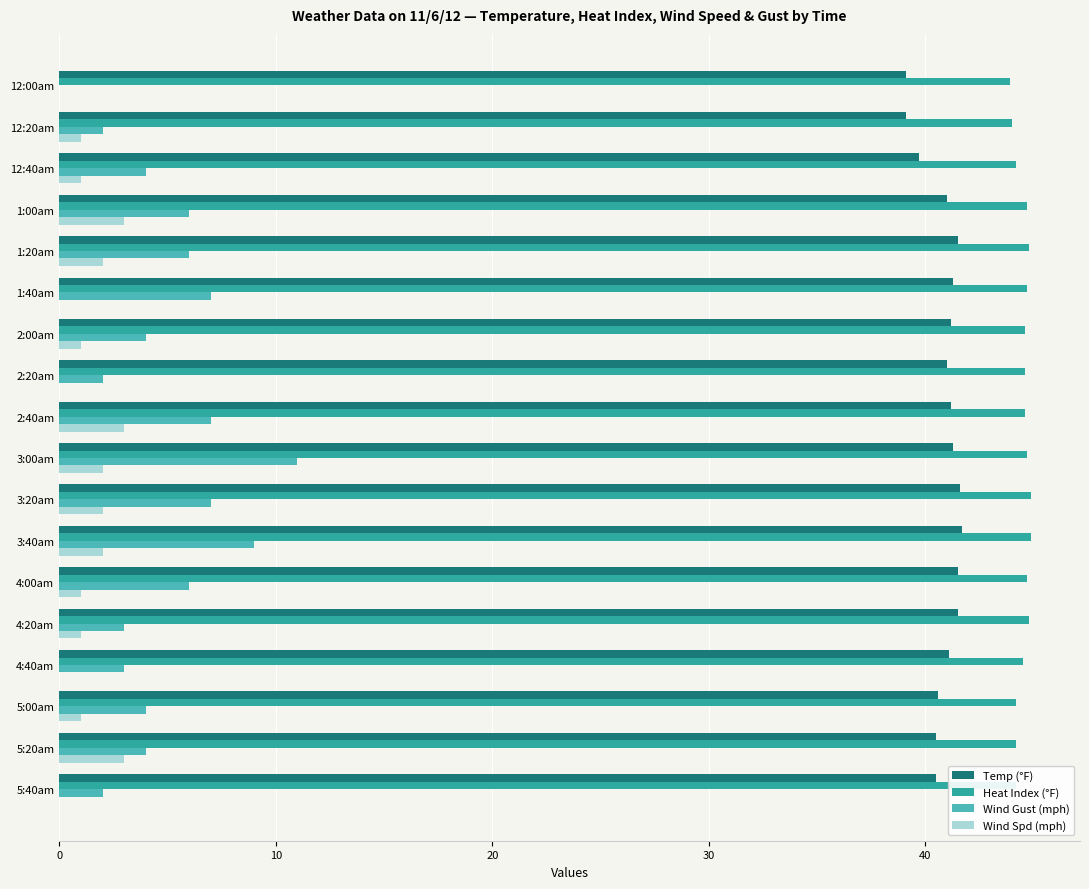

Count the number of categories in the chart.

18